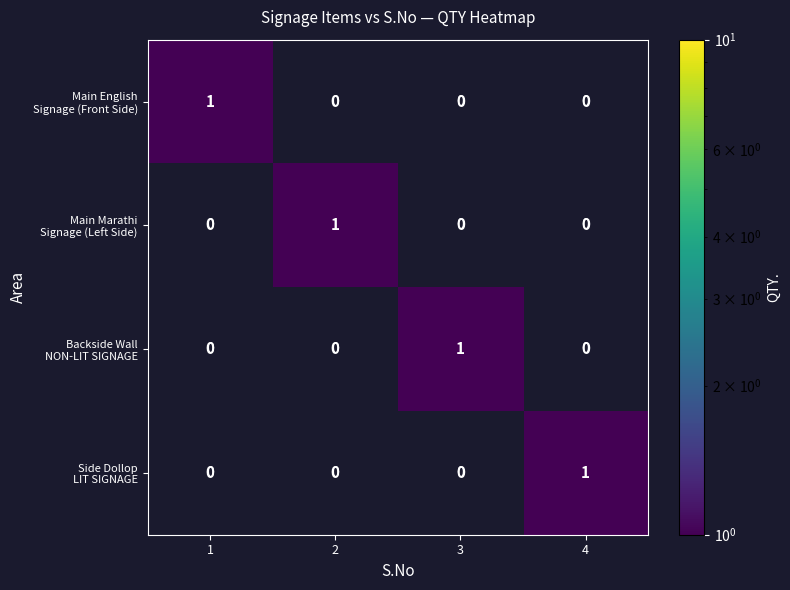

Count the number of data series in this chart.

4